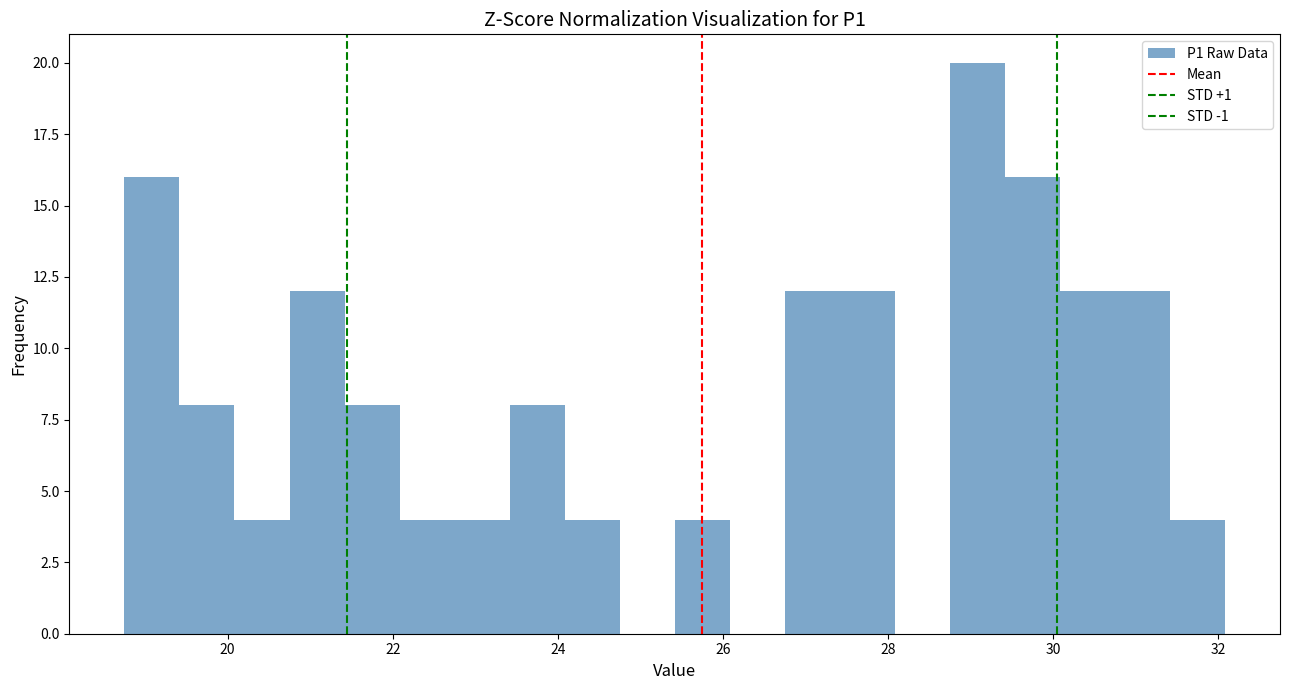

Read against the x-axis, roughly where is the centre of the tallest bar?

29.0